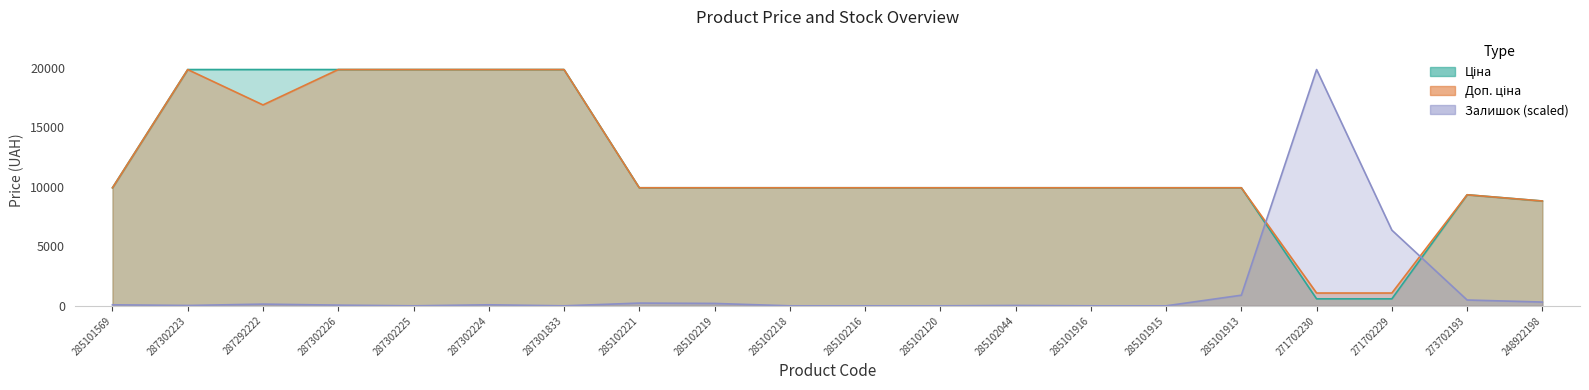

Reading left to right, extract all data points from this chart.

Ціна: 9908.5	19831.1	19831.1	19831.1	19831.1	19831.1	19831.1	9908.5	9908.5	9908.5	9908.5	9908.5	9908.5	9908.5	9908.5	9908.5	586.0	586.0	9321.4	8797.6
Доп. ціна: 9908.5	19831.1	16863.2	19831.1	19831.1	19831.1	19831.1	9908.5	9908.5	9908.5	9908.5	9908.5	9908.5	9908.5	9908.5	9908.5	1074.5	1074.5	9321.4	8797.6
Залишок: 86.2	28.7	143.7	57.5	0.0	86.2	0.0	229.9	201.2	0.0	0.0	0.0	28.7	0.0	0.0	891.0	19831.1	6351.7	488.6	316.1